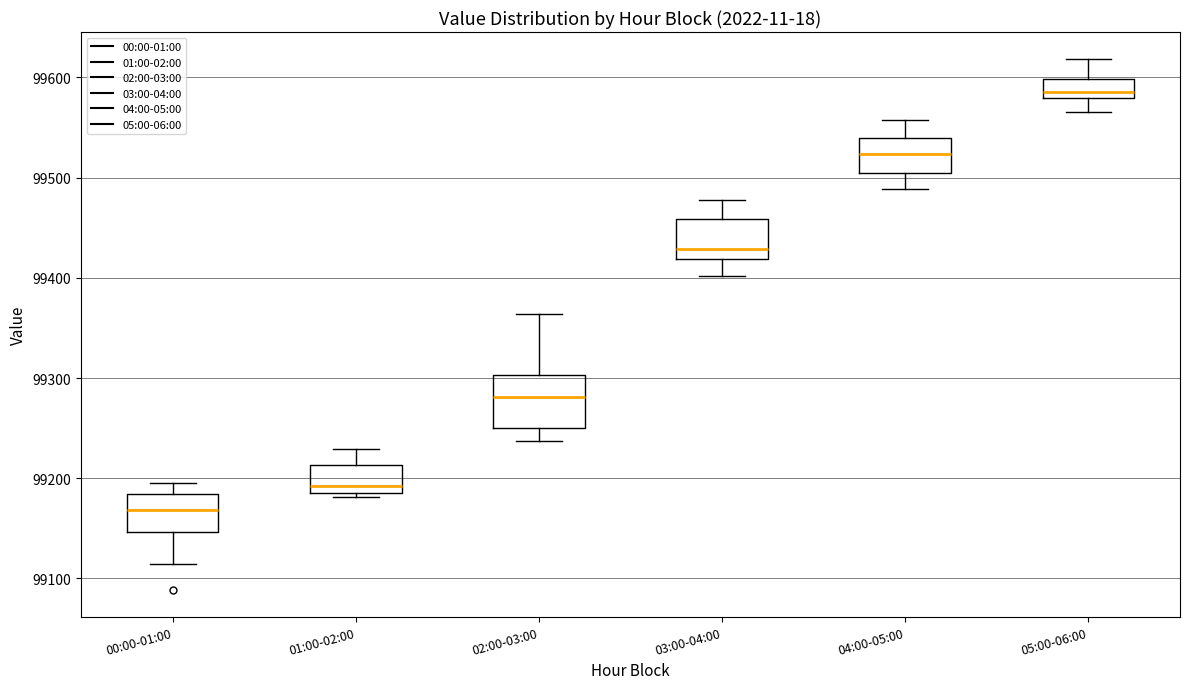

Where is the upper edge of the box for 03:00-04:00 on the y-axis? The values are not printed on the chart, so give them approximately, as read against the axis.

99460